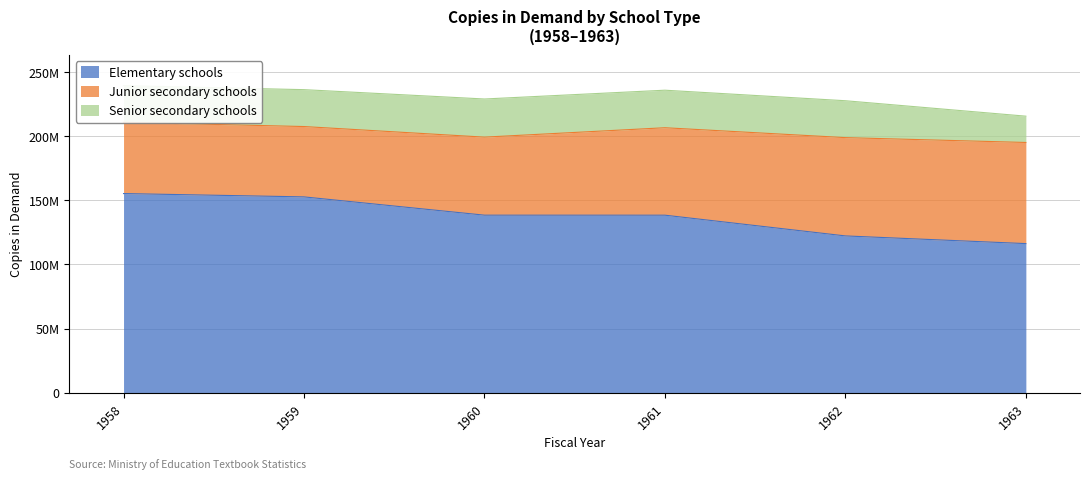

Is it true that Elementary schools equals 138441548 at 1961?

True